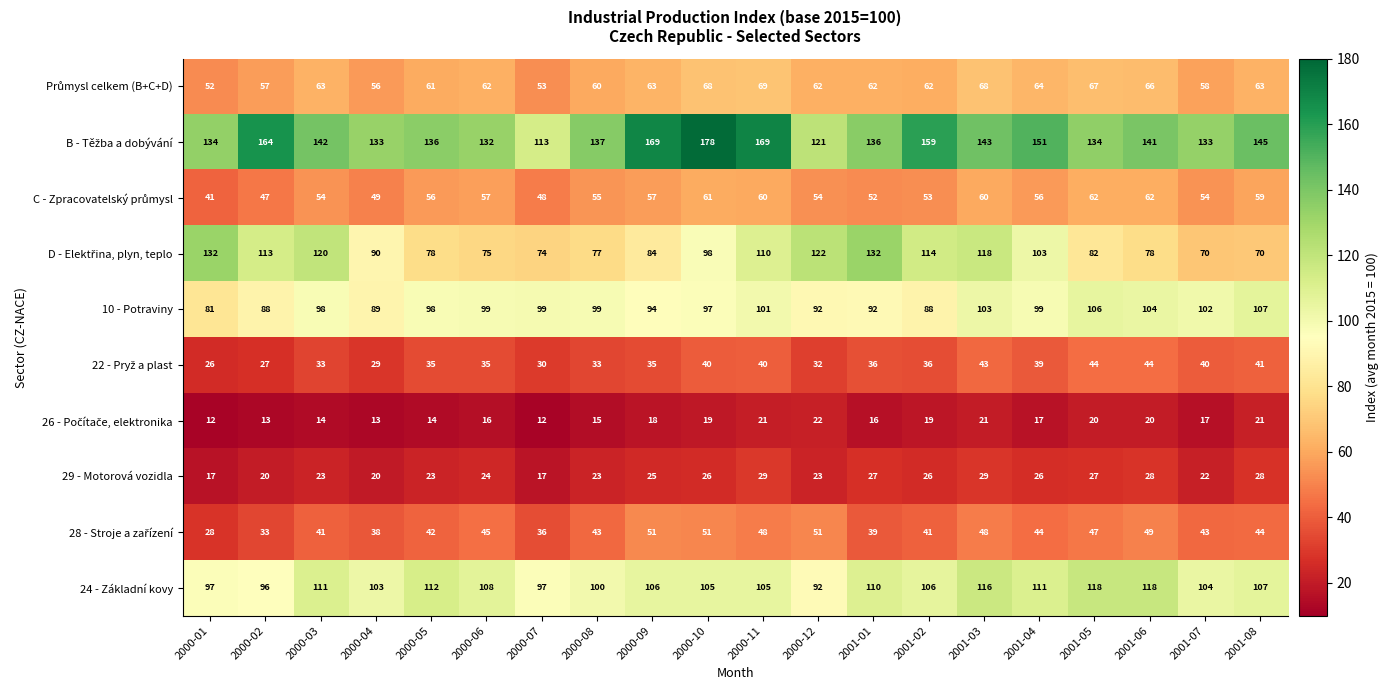

The 10 - Potraviny series shows 70 at 2001-07. True or false?

False